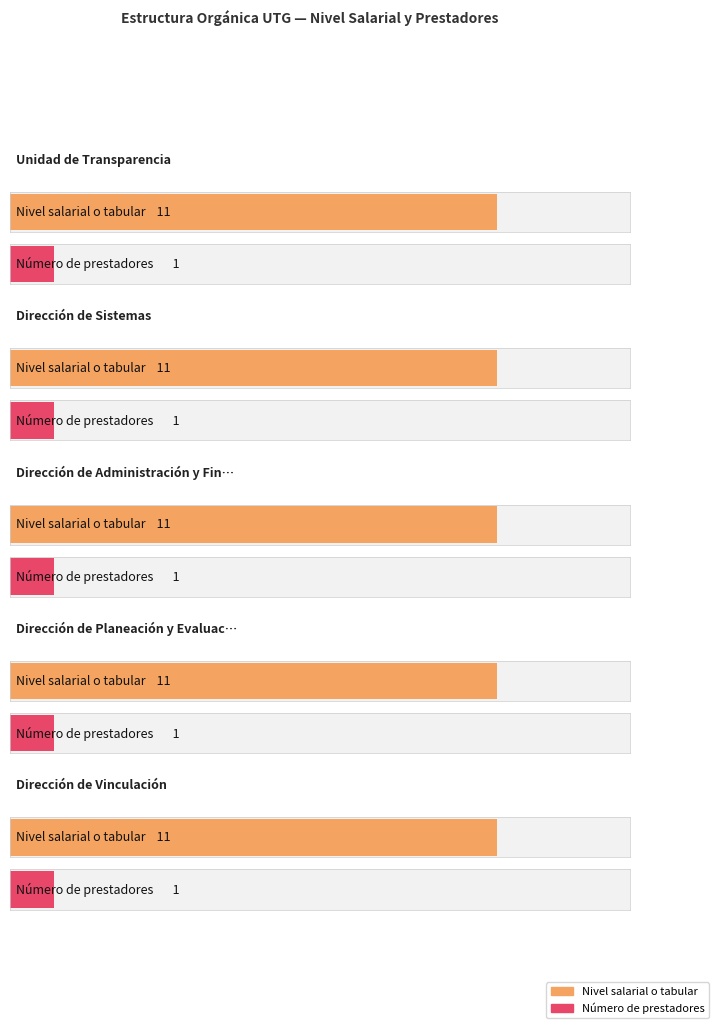

Which category has the lowest value across all series?

Unidad de Transparencia